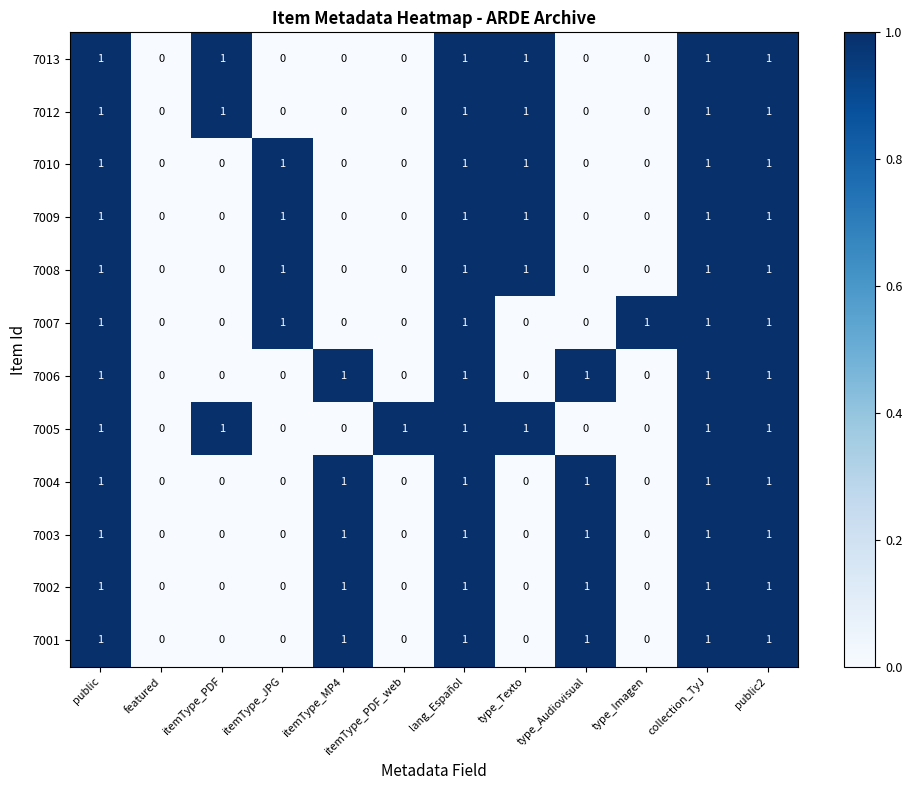

How many categories are shown in the chart?

12